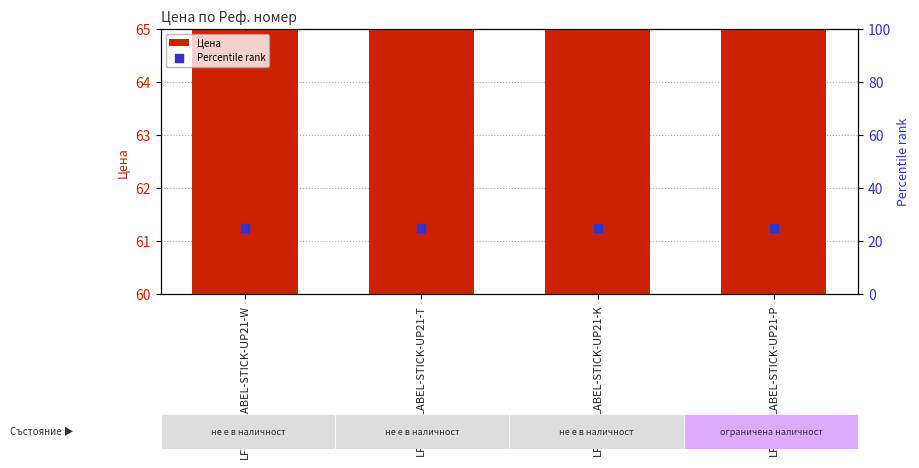

What are all the series names shown in the legend?

Цена, Percentile rank